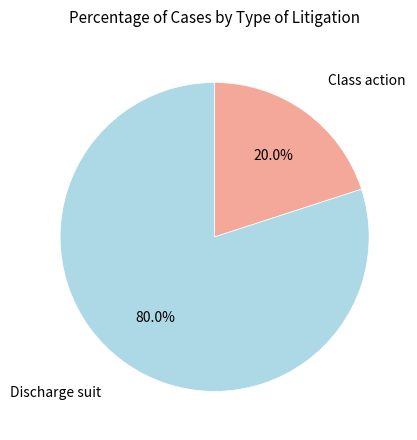

Is there a majority slice in this chart?

Yes